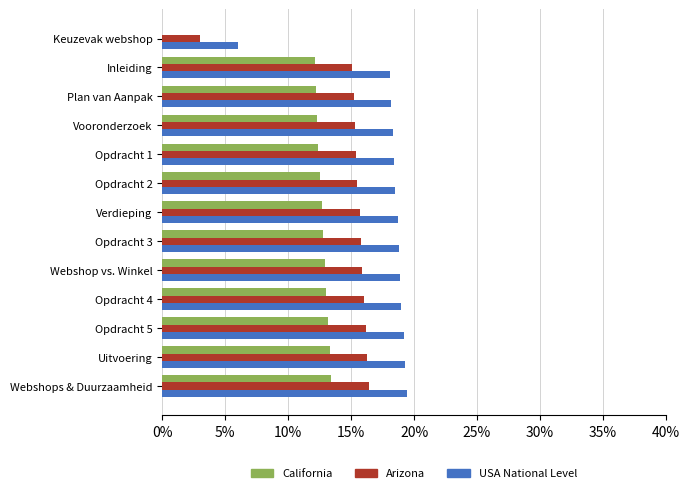

The value of Arizona at Uitvoering is 16.3. True or false?

True